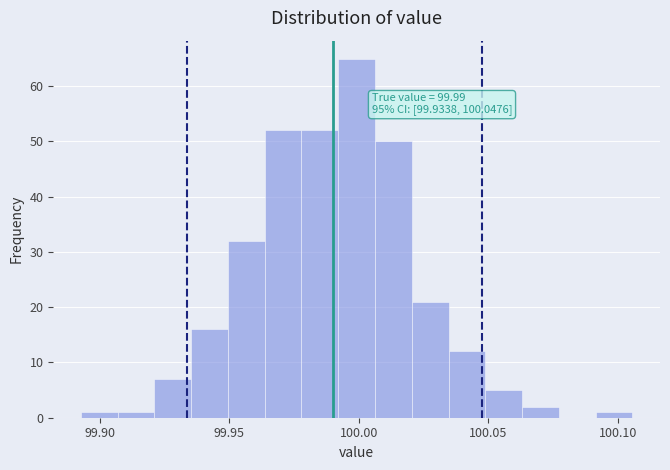

Around what value on the x-axis is the tallest bar? Give the approximate position of its centre, as read against the axis.

100.000